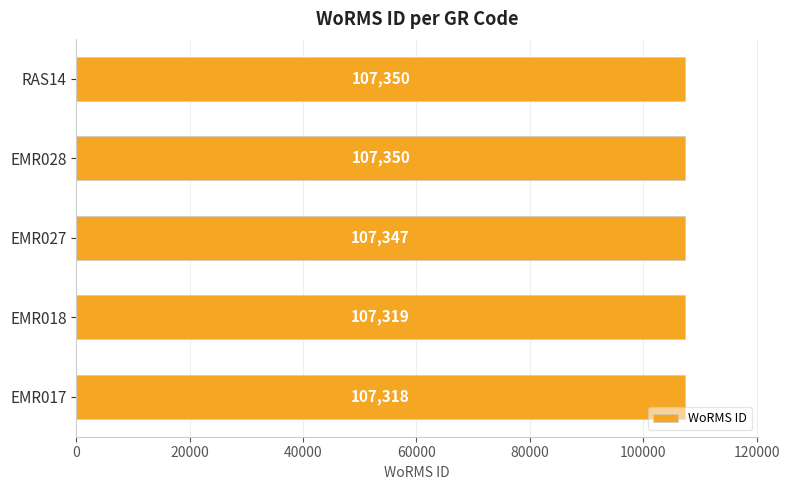

What is the change in value from EMR018 to EMR028?

+31